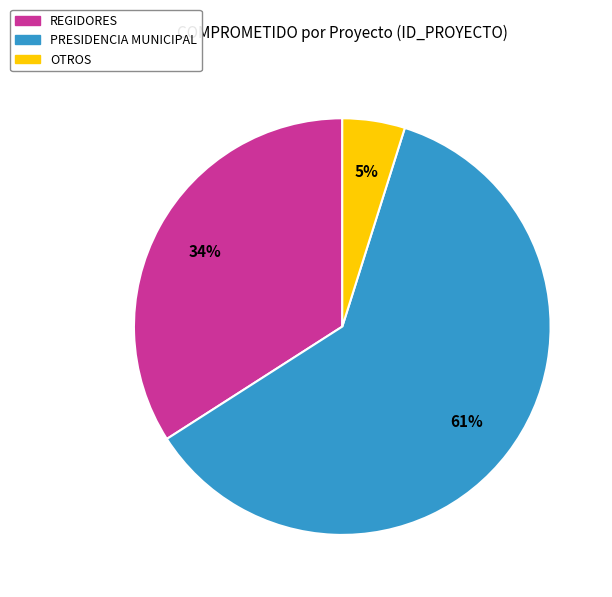

To the nearest percent, what is the difference between the largest and smallest slice percentages?

56%